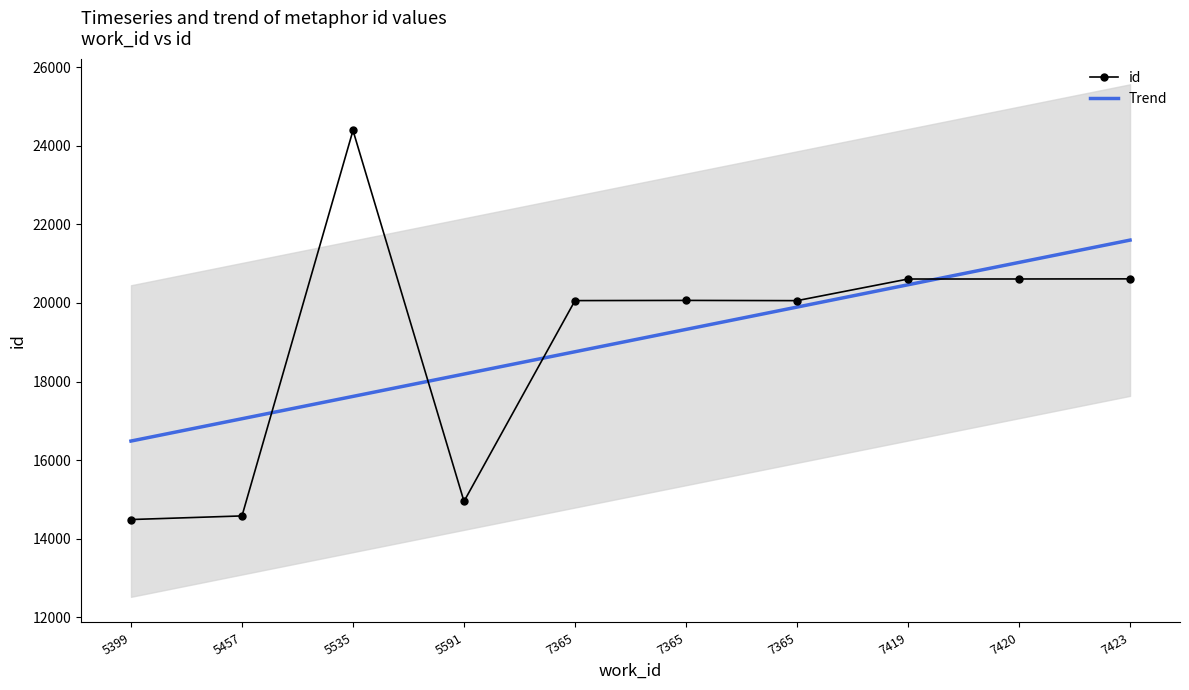

Which series has the widest spread of values?

id